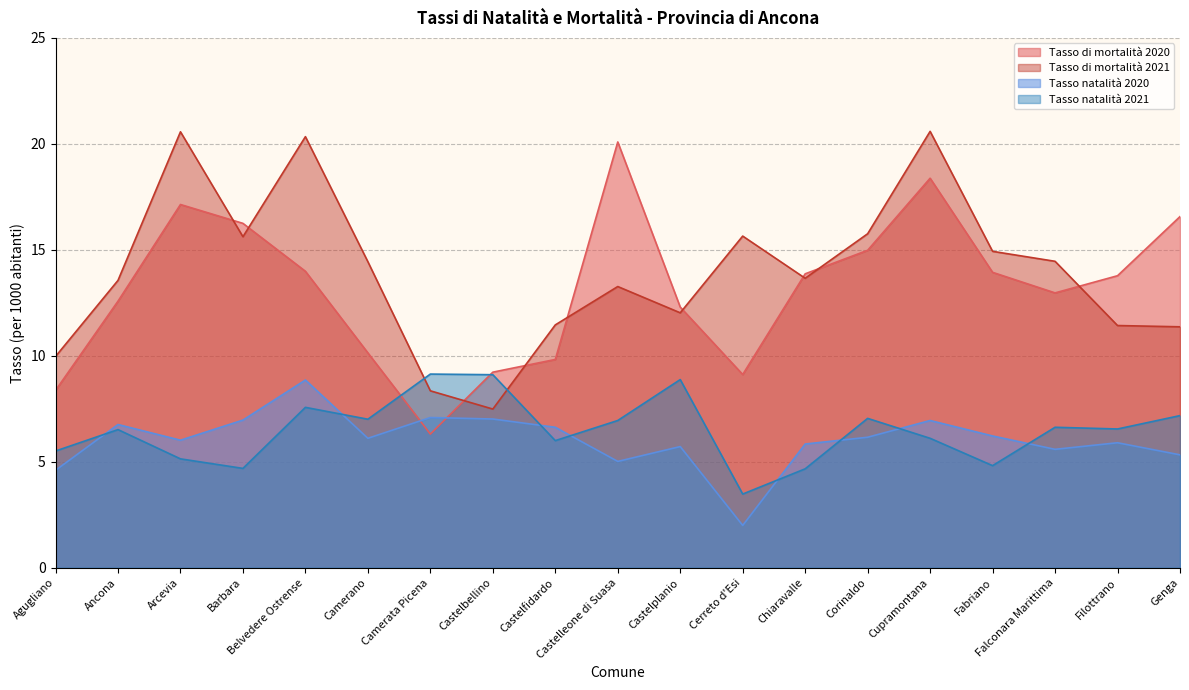

Does the chart display data point markers on the line(s)?

No